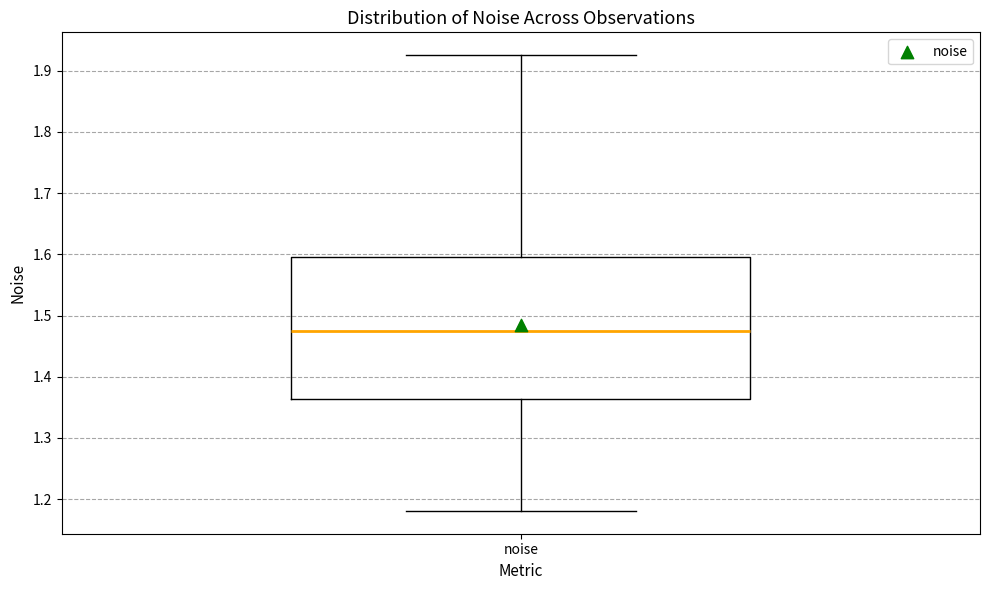

Where is the lower edge of the box for noise on the y-axis? The values are not printed on the chart, so give them approximately, as read against the axis.

1.36